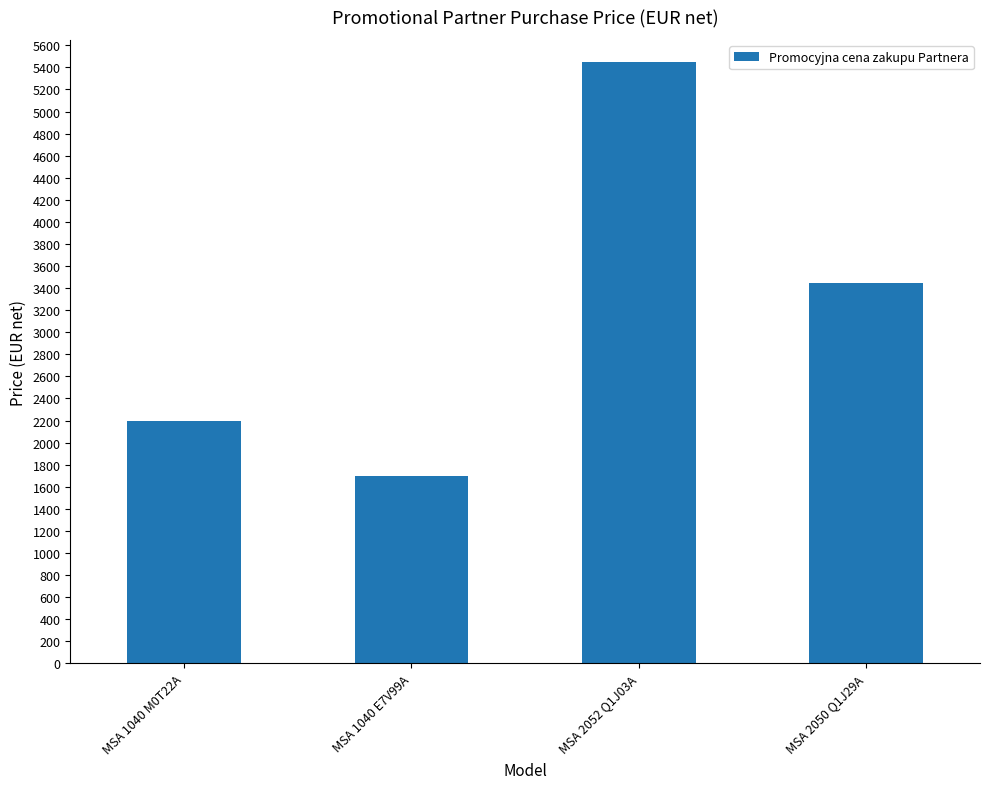

List the labels in order of value, largest first.

MSA 2052 Q1J03A, MSA 2050 Q1J29A, MSA 1040 M0T22A, MSA 1040 E7V99A